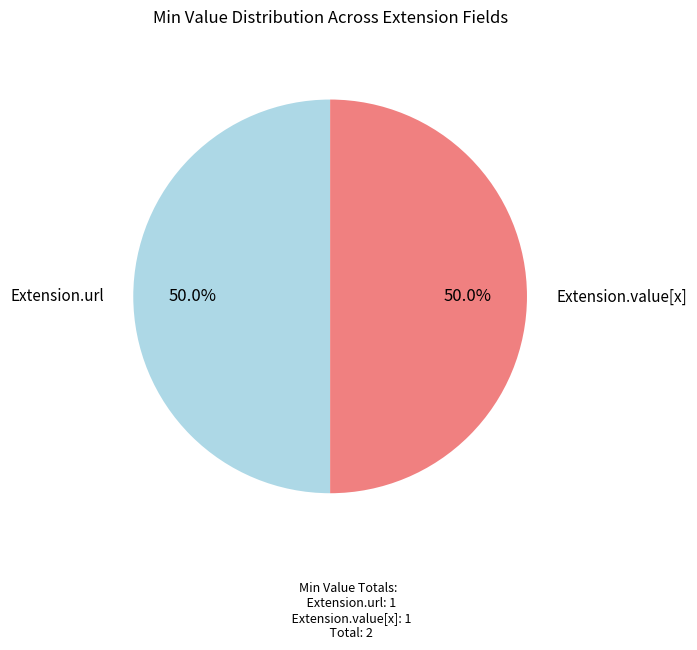

What portion of the pie excludes Extension.value[x]?

50.0%